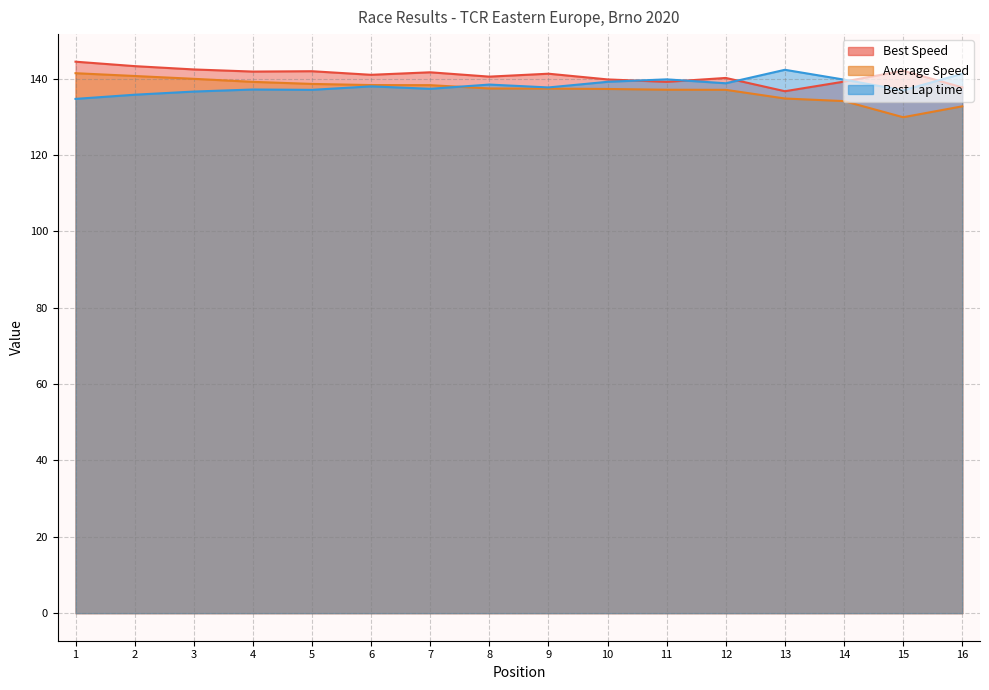

Count the number of data series in this chart.

3